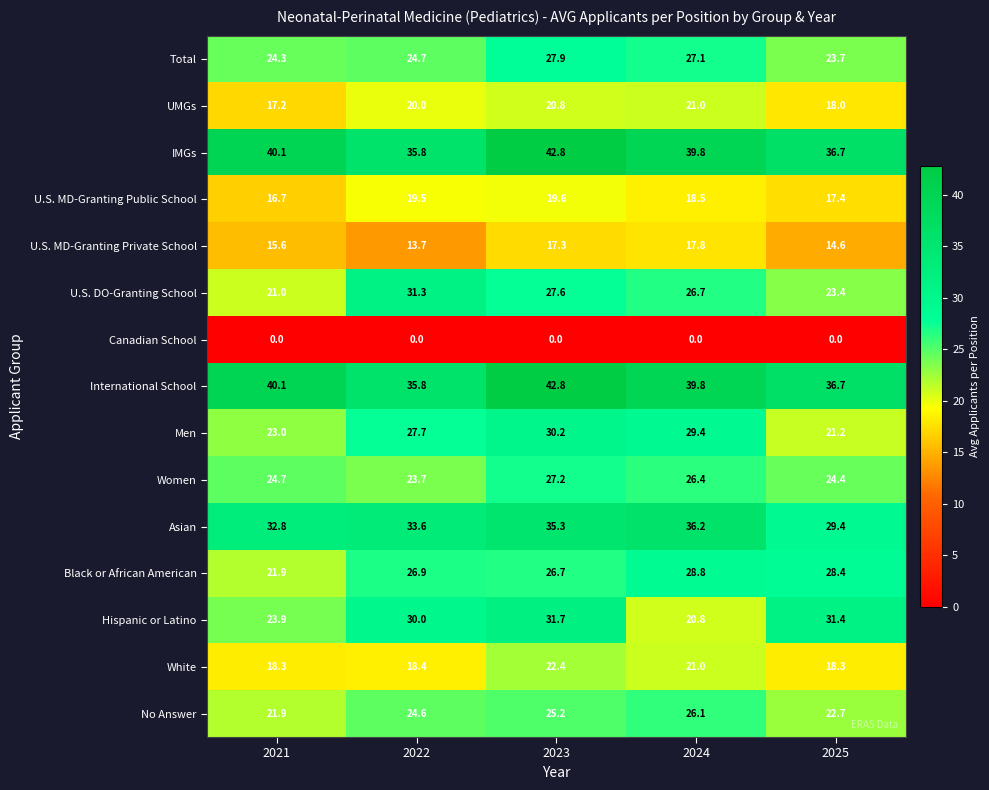

Rank the categories by Men value from highest to lowest.

2023, 2024, 2022, 2021, 2025